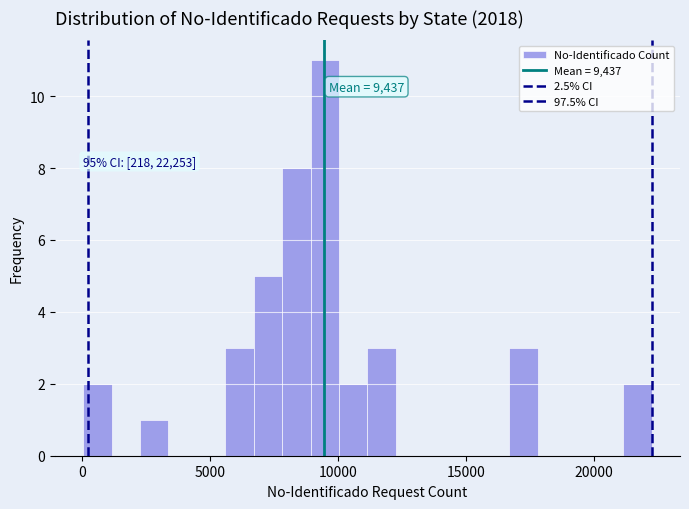

Around what value on the x-axis is the tallest bar? Give the approximate position of its centre, as read against the axis.

9500